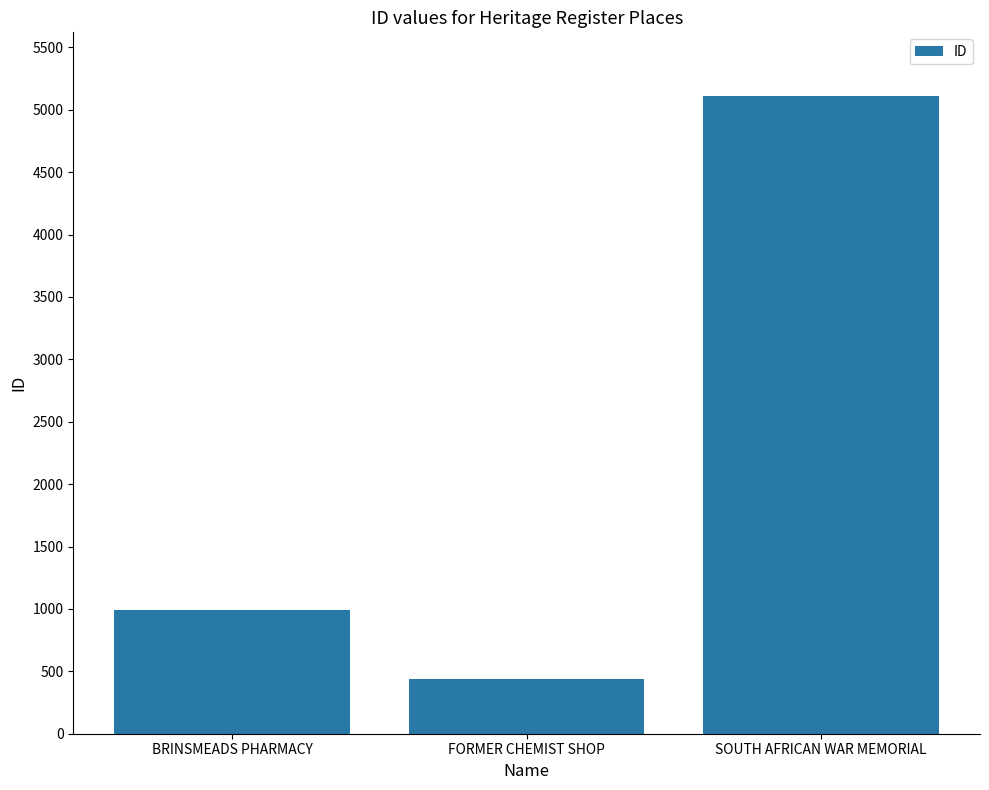

The chart shows a value of 2145 at SOUTH AFRICAN WAR MEMORIAL. True or false?

False